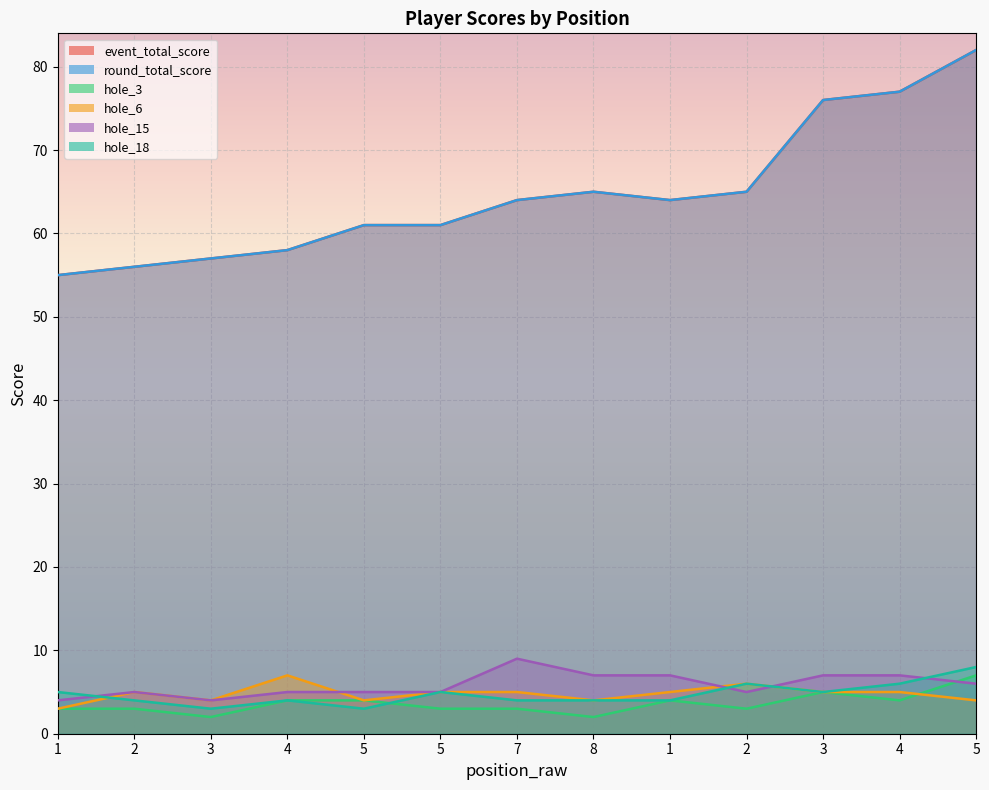

True or false: round_total_score has a value of 58 at 4.

True